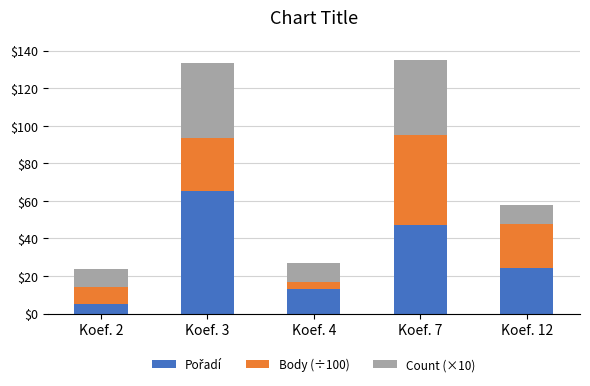

What is the total value across all series at Koef. 4?

27.0